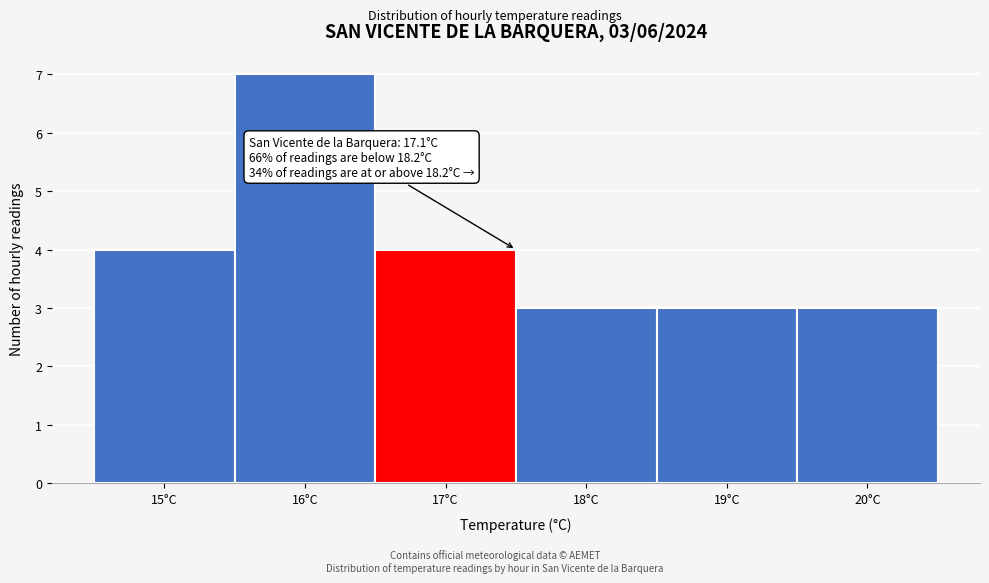

Which range on the x-axis has the tallest bar?

15.5 to 16.5